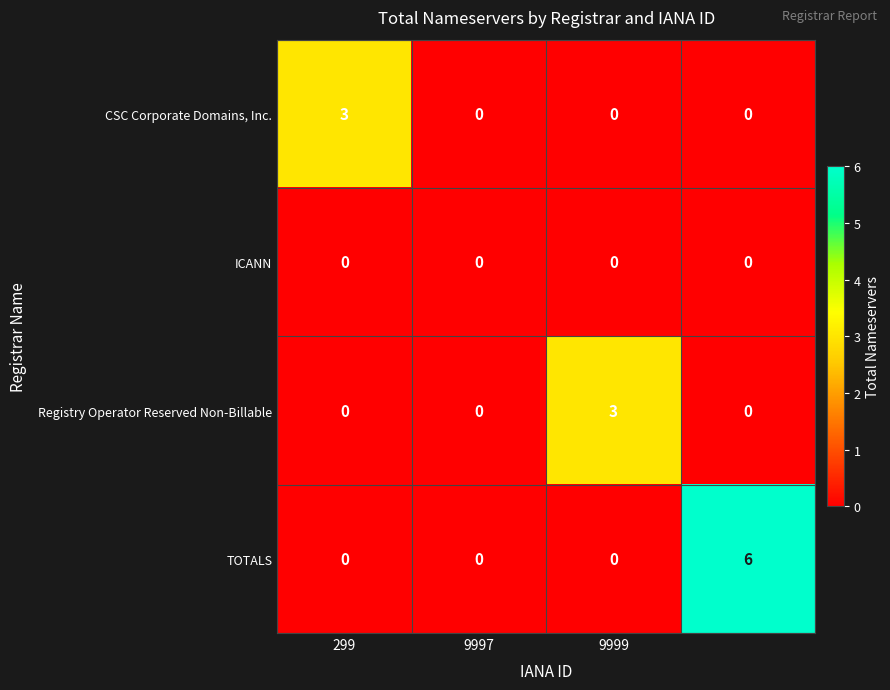

Which series has the largest range (max minus min)?

TOTALS